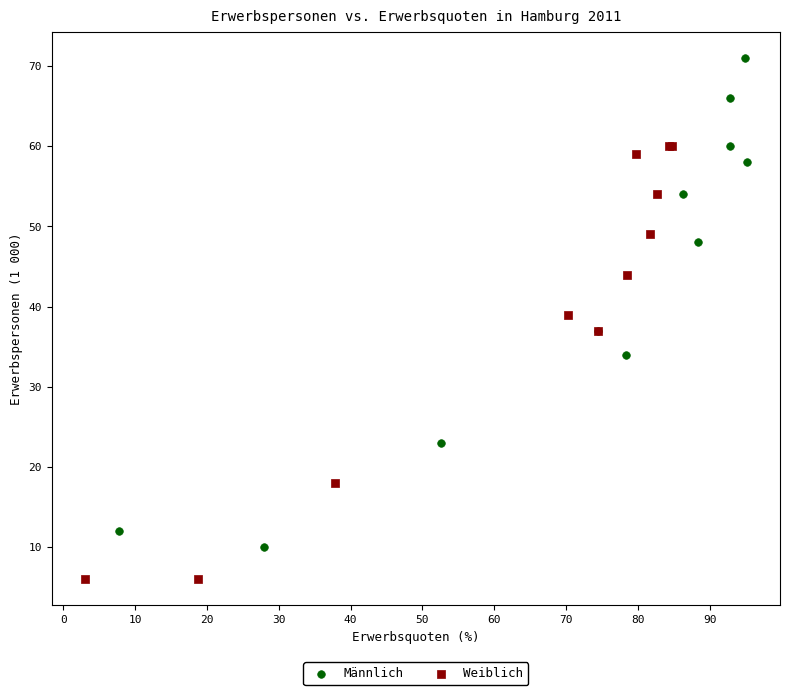

What are all the series names shown in the legend?

Männlich, Weiblich